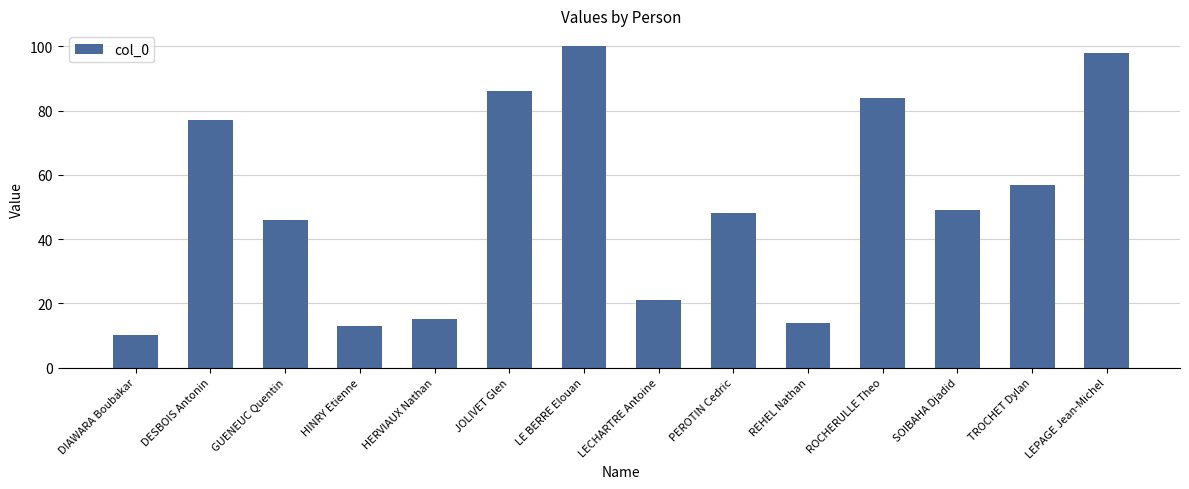

What is the difference between the maximum and second lowest values?

87